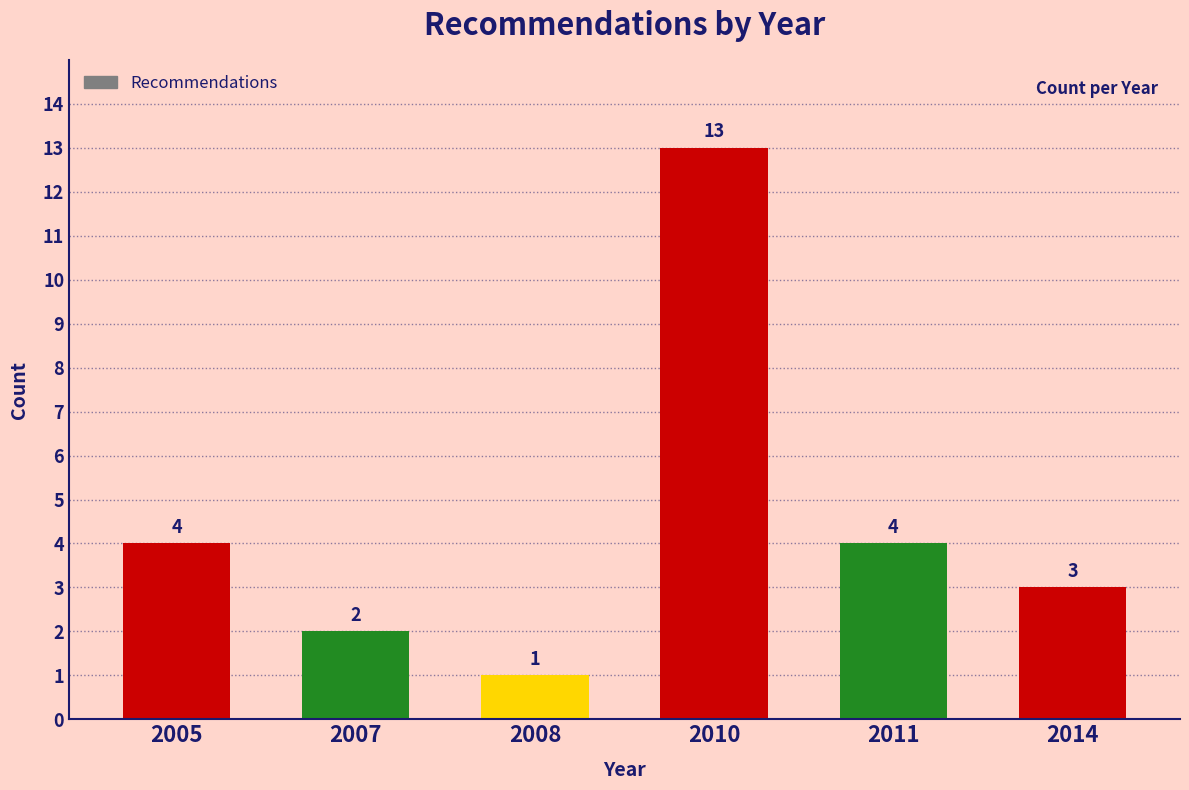

Reading left to right, transcribe all the data shown in this chart.

4	2	1	13	4	3